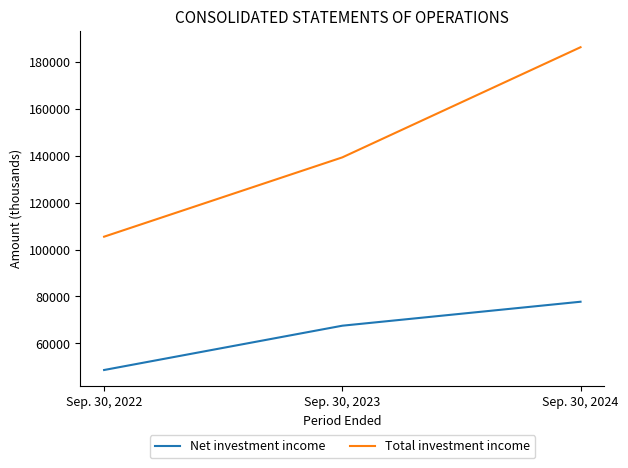

What is the sum of all Net investment income values?

193794